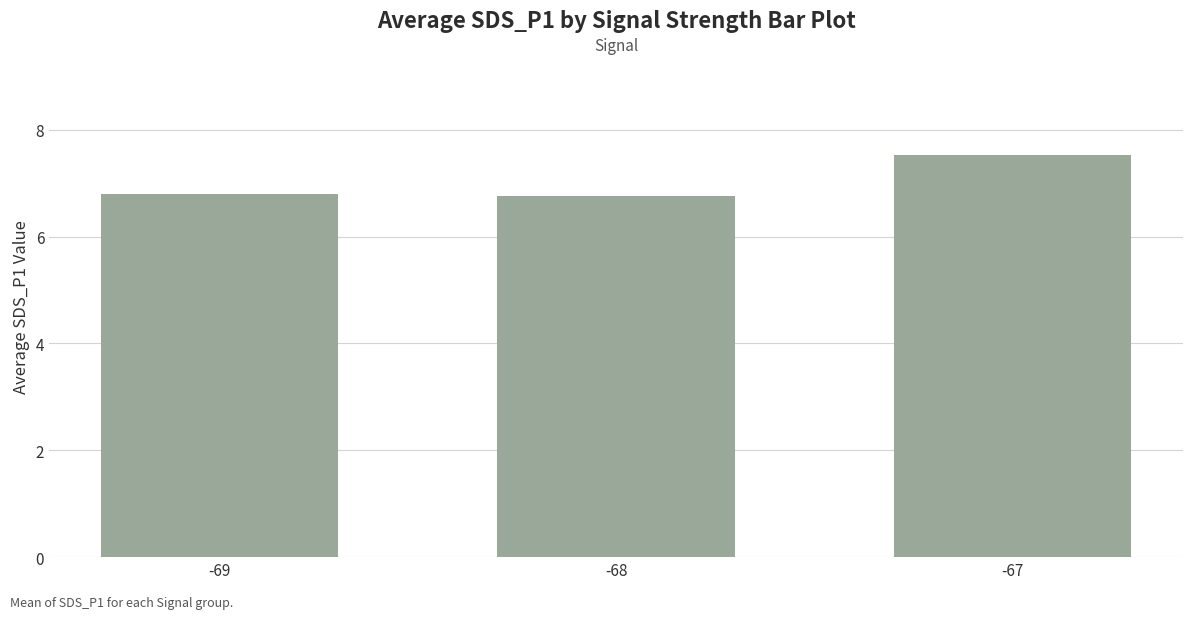

What is the average value?

7.0